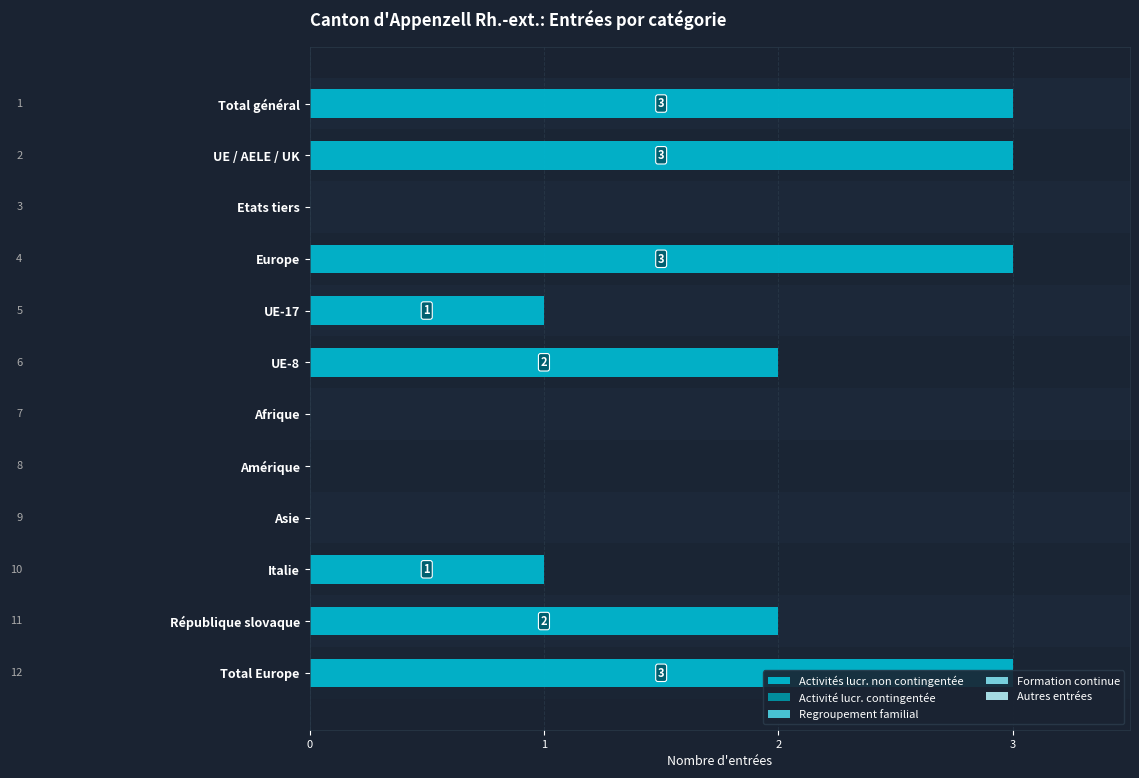

Does the chart contain stacked bars?

No